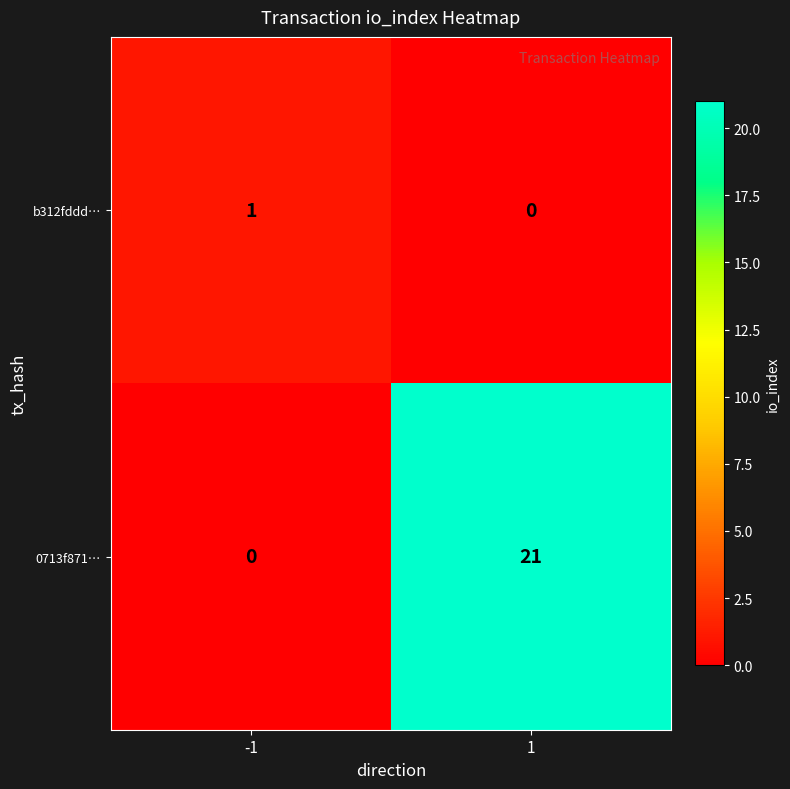

What is the difference between the maximum and minimum values in the 0713f871… series?

21